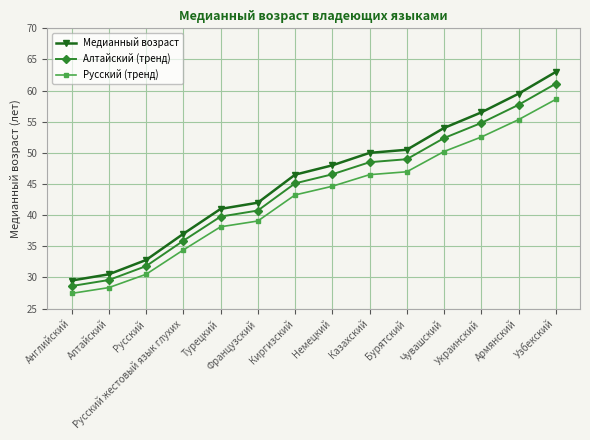

Is it true that Русский (тренд) equals 27.4 at Английский?

True